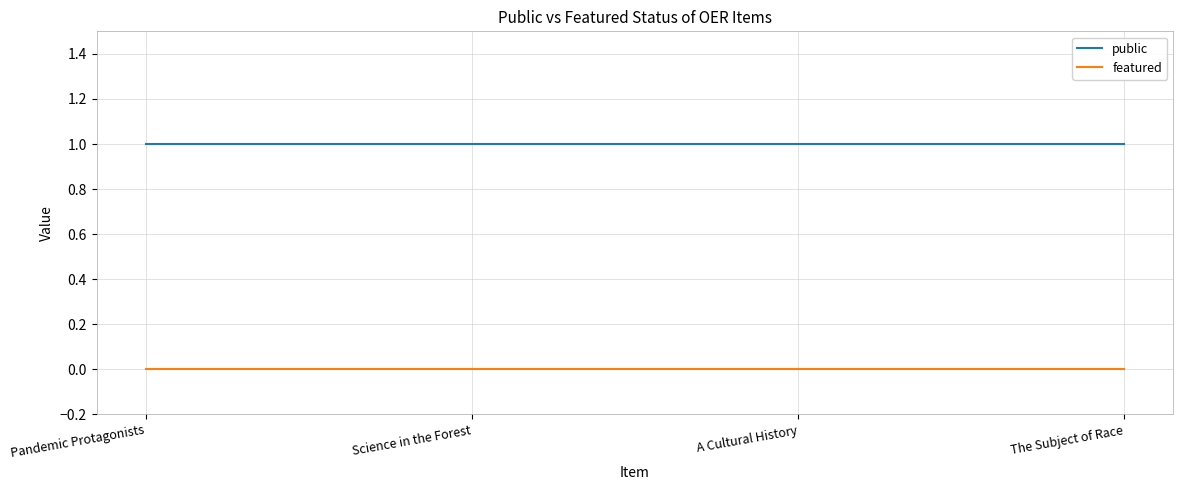

What position from the right is Pandemic Protagonists?

4